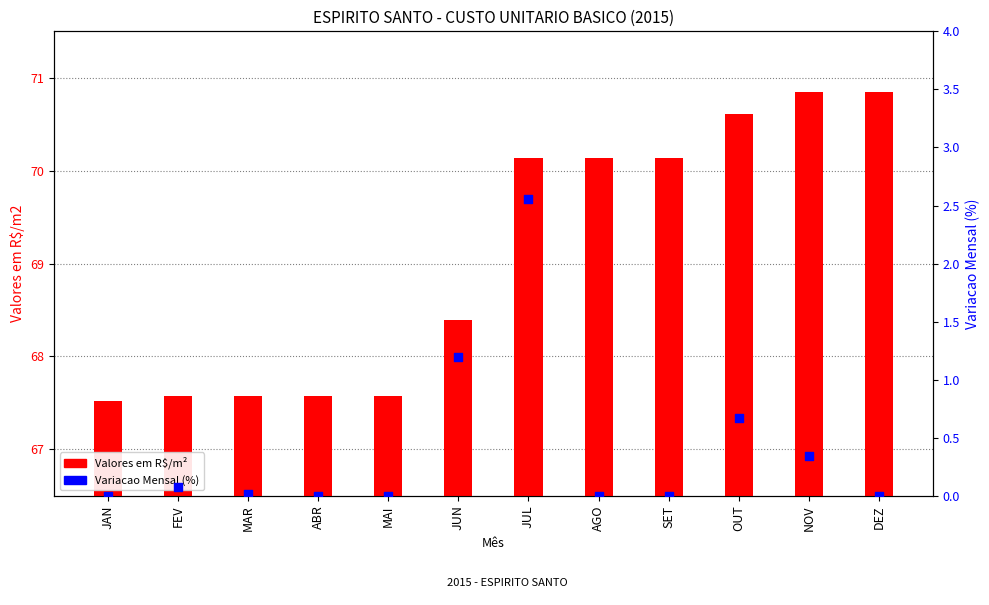

What is the total value across all series at JAN?

67.5